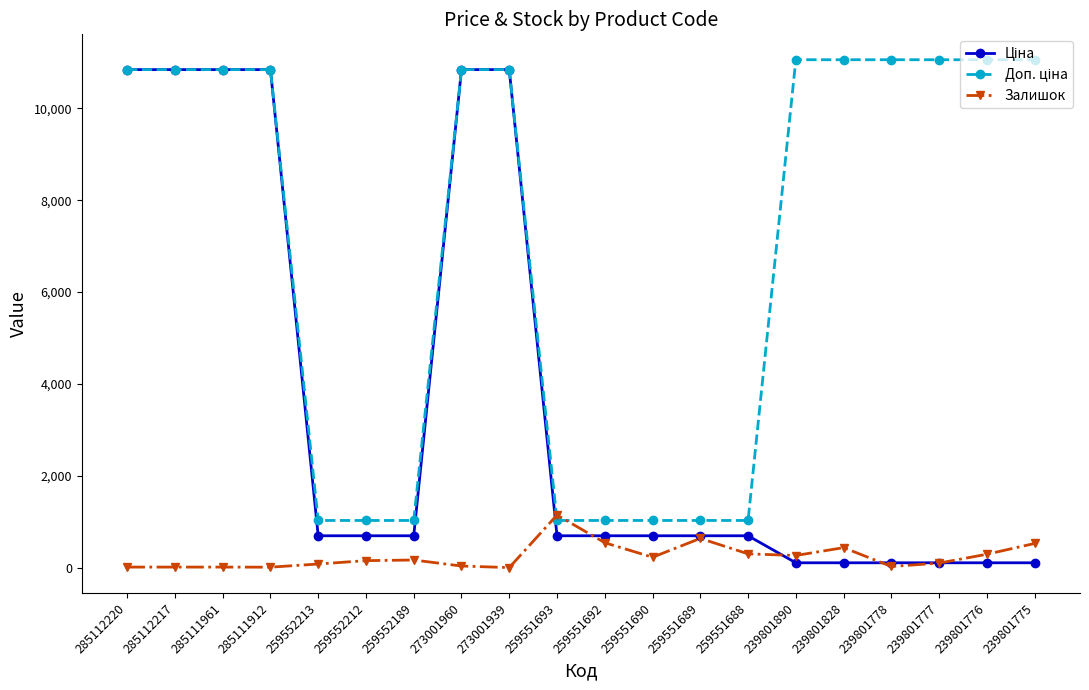

What is the maximum value shown in the chart?

11055.0